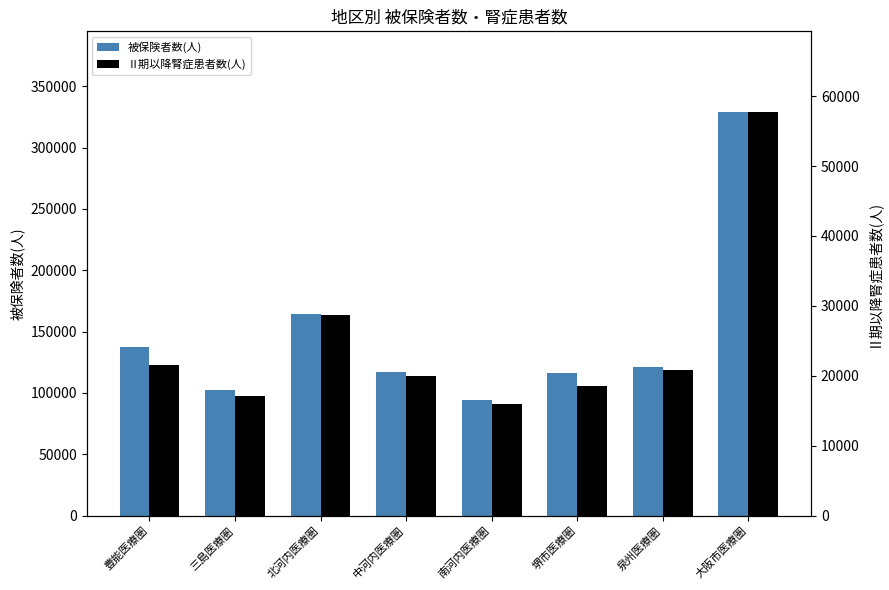

What is the average value of the 被保険者数(人) series?

147821